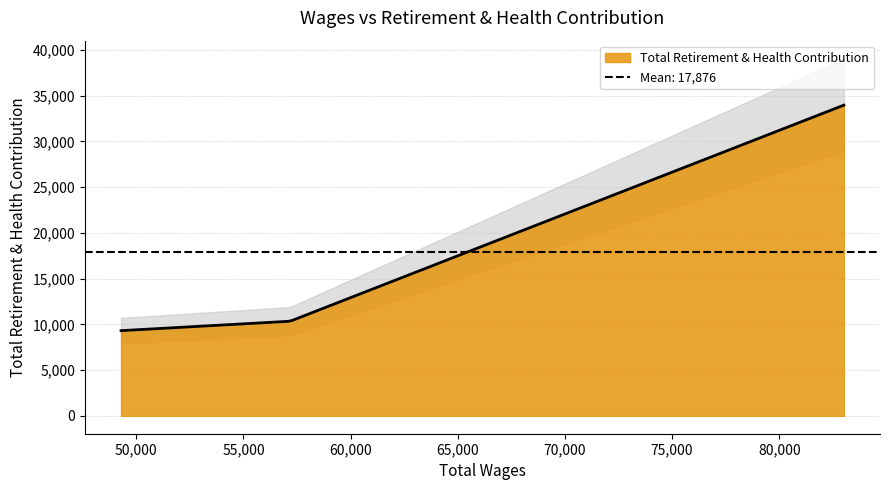

True or false: the data shows 12470 at 83013.0.

False